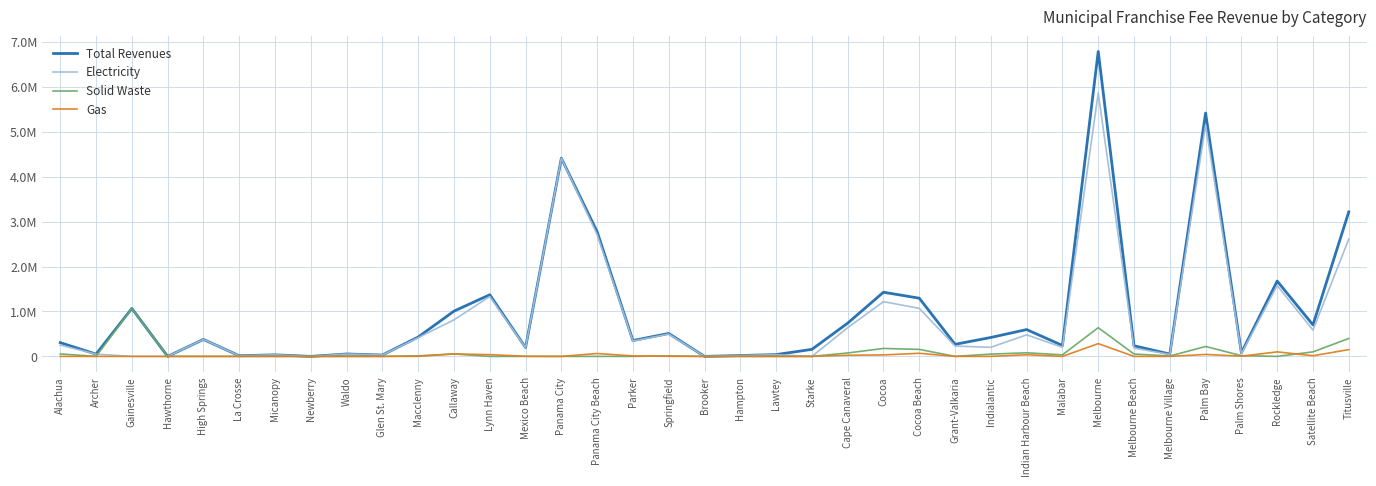

True or false: Gas and Total Revenues cross at least once.

False